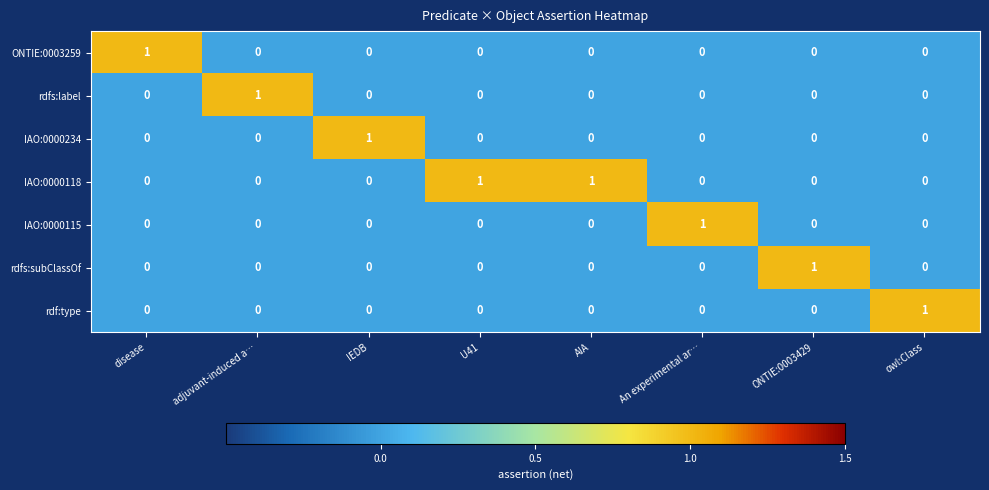

How many IAO:0000234 values are between 0 and 1?

8